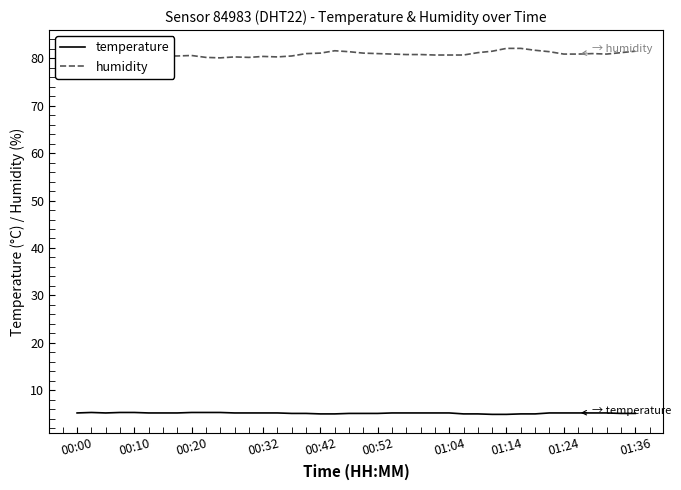

Does the chart have visible grid lines?

No